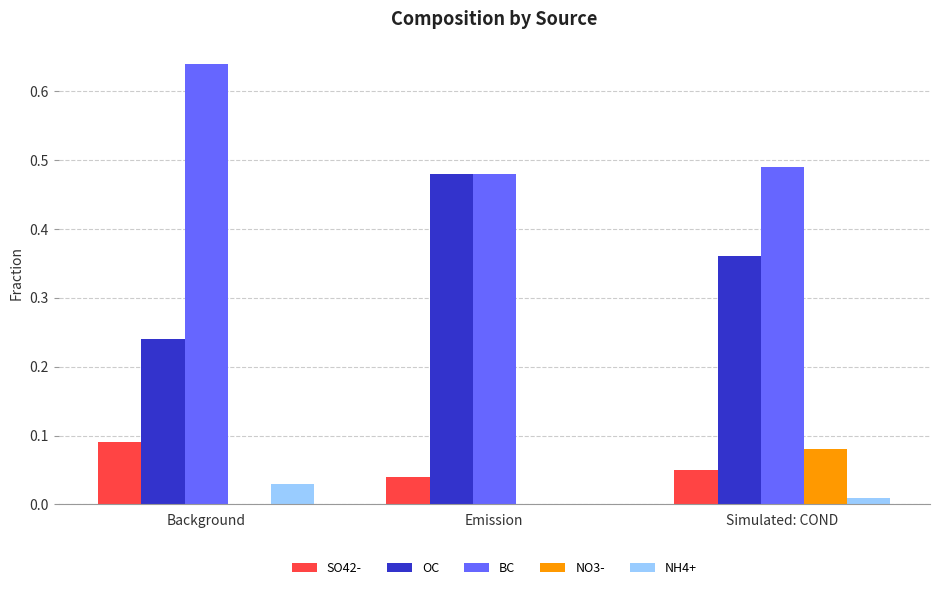

Which category has the highest value across all series?

Background